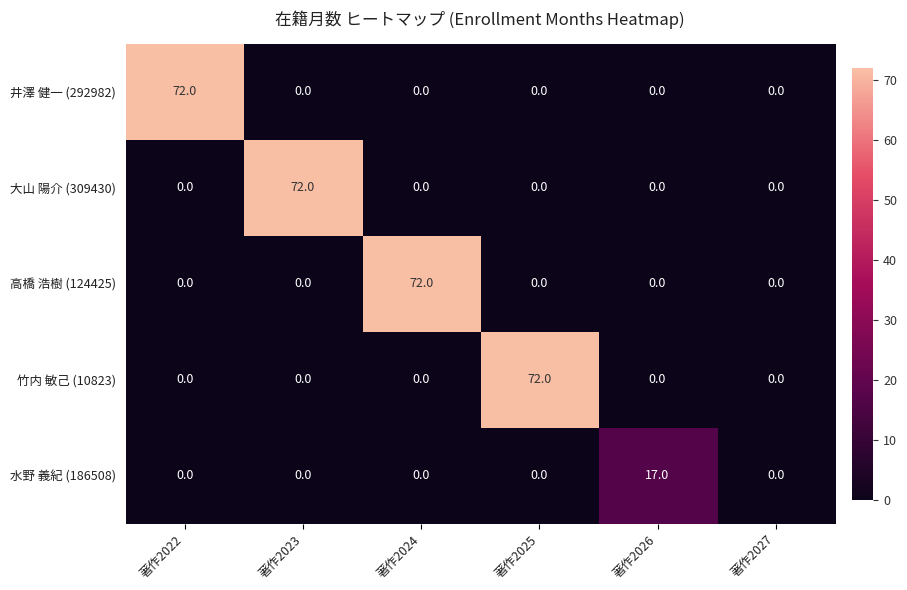

The 高橋 浩樹 (124425) series shows 0 at 著作2025. True or false?

True